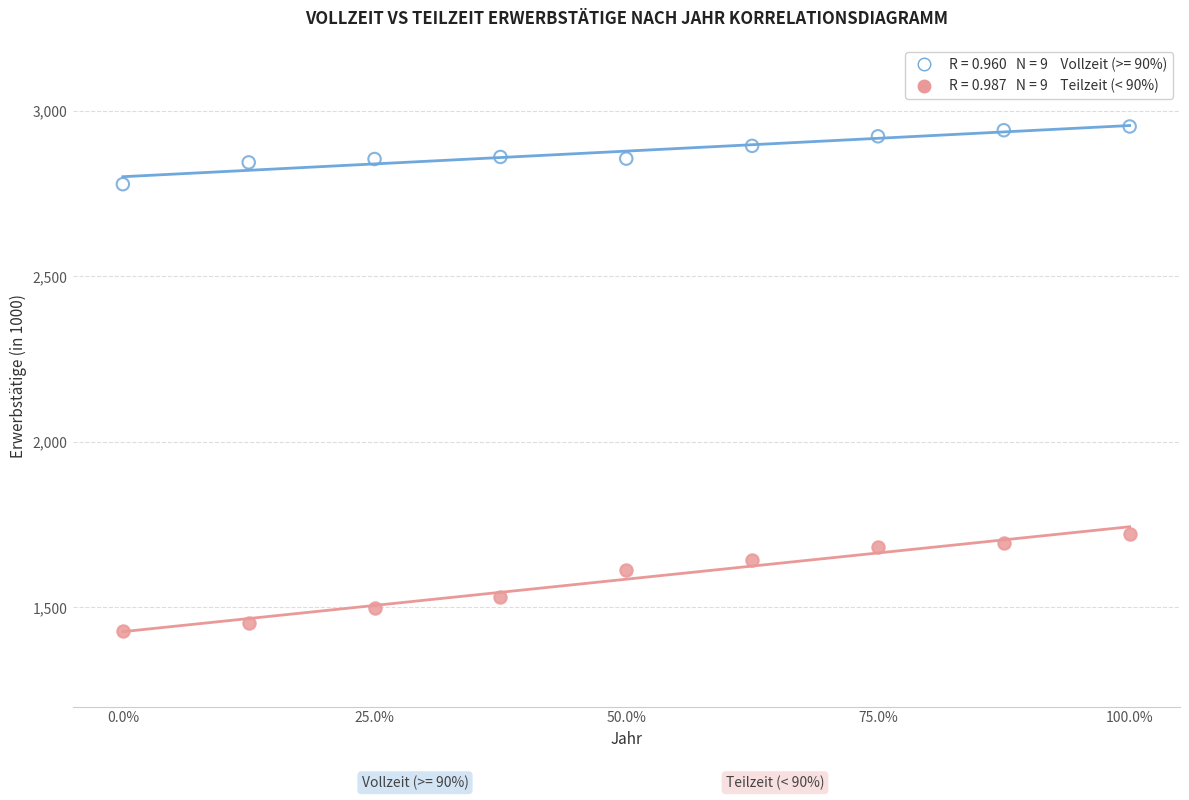

Across all series, what Y value is closest to 2191?

1722.0